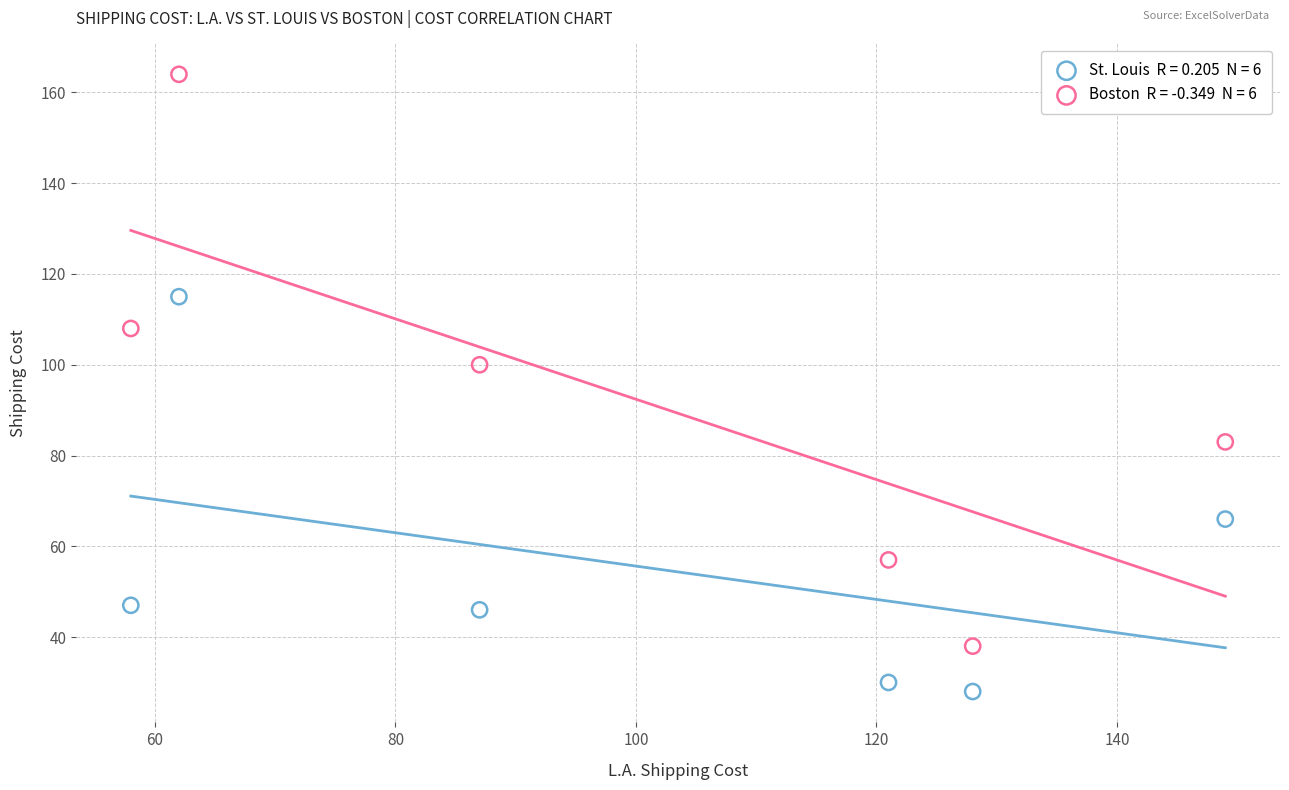

Across all data points, what is the range of Y values (max minus min)?

136